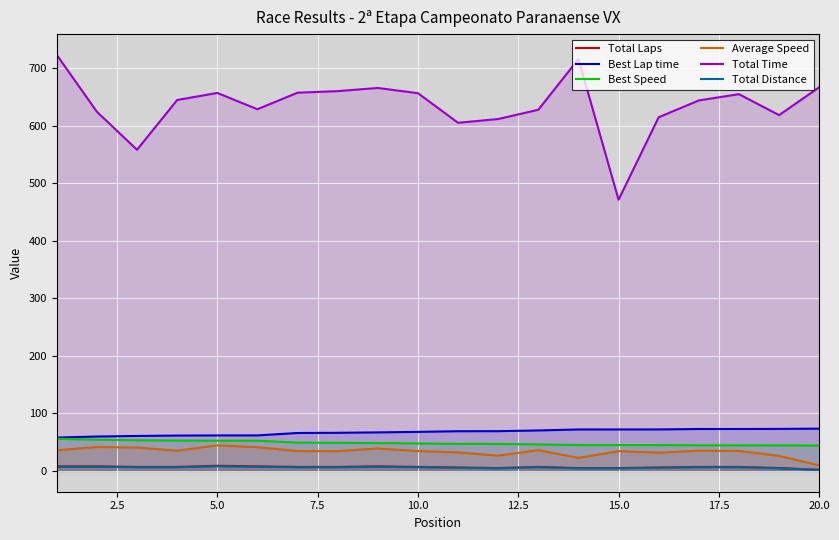

True or false: Best Speed and Total Distance cross at least once.

False